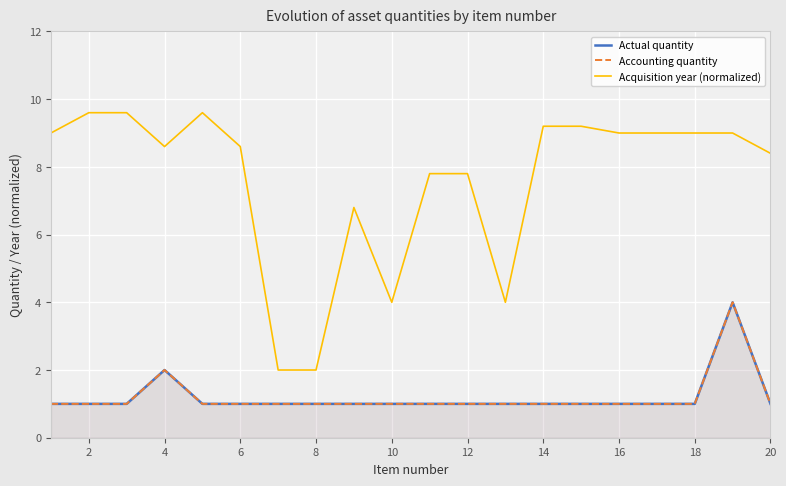

Reading left to right, transcribe all the data shown in this chart.

Actual quantity: 1.0	1.0	1.0	2.0	1.0	1.0	1.0	1.0	1.0	1.0	1.0	1.0	1.0	1.0	1.0	1.0	1.0	1.0	4.0	1.0
Accounting quantity: 1.0	1.0	1.0	2.0	1.0	1.0	1.0	1.0	1.0	1.0	1.0	1.0	1.0	1.0	1.0	1.0	1.0	1.0	4.0	1.0
Acquisition year (normalized): 9.0	9.6	9.6	8.6	9.6	8.6	2.0	2.0	6.8	4.0	7.8	7.8	4.0	9.2	9.2	9.0	9.0	9.0	9.0	8.4